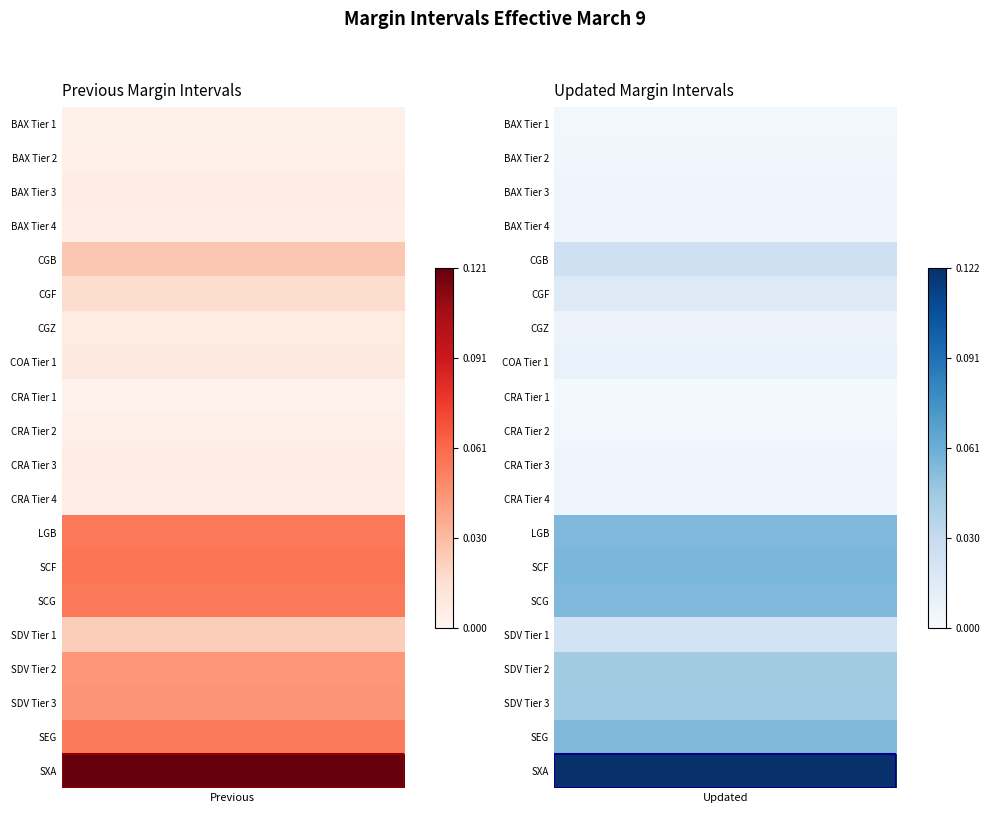

The BAX Tier 3 series shows 0.0 at 0. True or false?

True